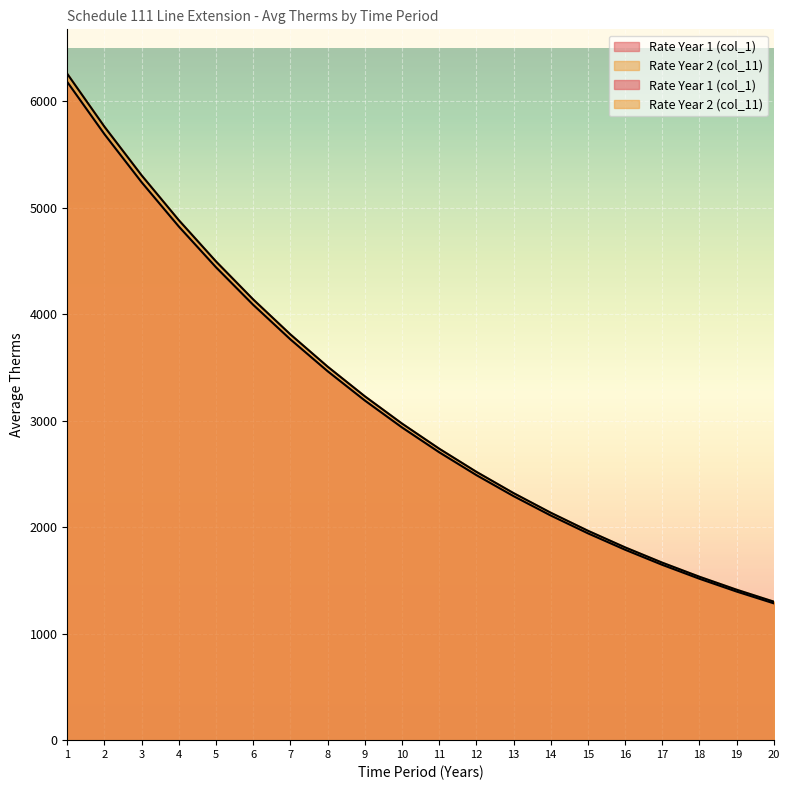

True or false: Rate Year 1 (col_1) has more than 0 points higher than both neighbors.

False